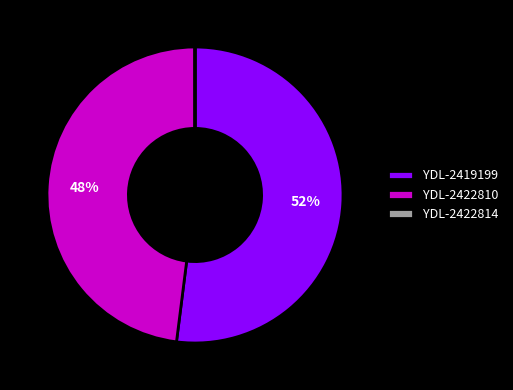

What is the largest slice in the pie chart?

YDL-2419199